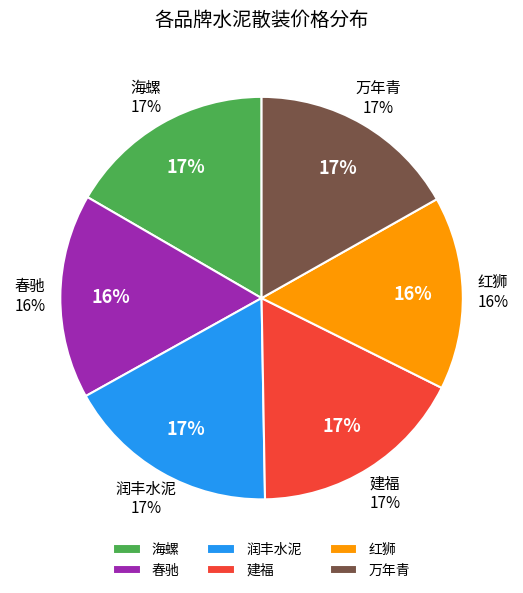

Rank the categories by value from lowest to highest.

红狮, 春驰, 海螺, 万年青, 润丰水泥, 建福